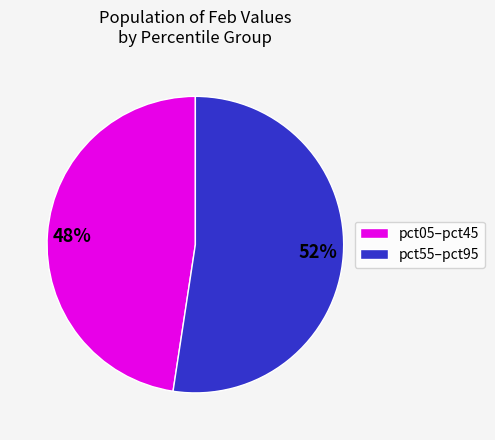

Do 52% and 48% together represent more than half of the pie?

Yes